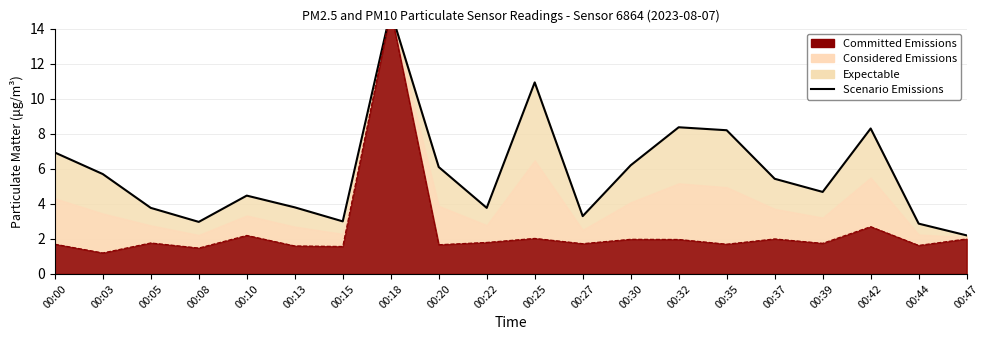

What is the difference between the maximum and minimum values?

12.8